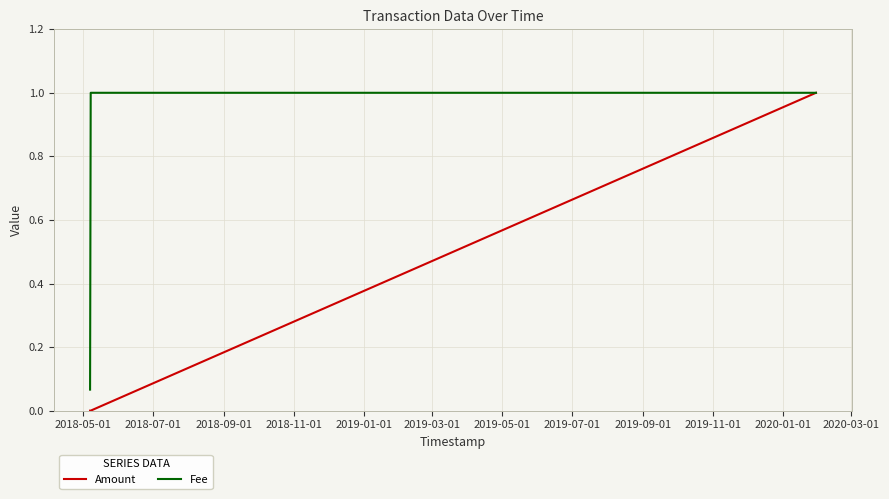

List the series in order of their overall mean, lowest first.

Amount, Fee